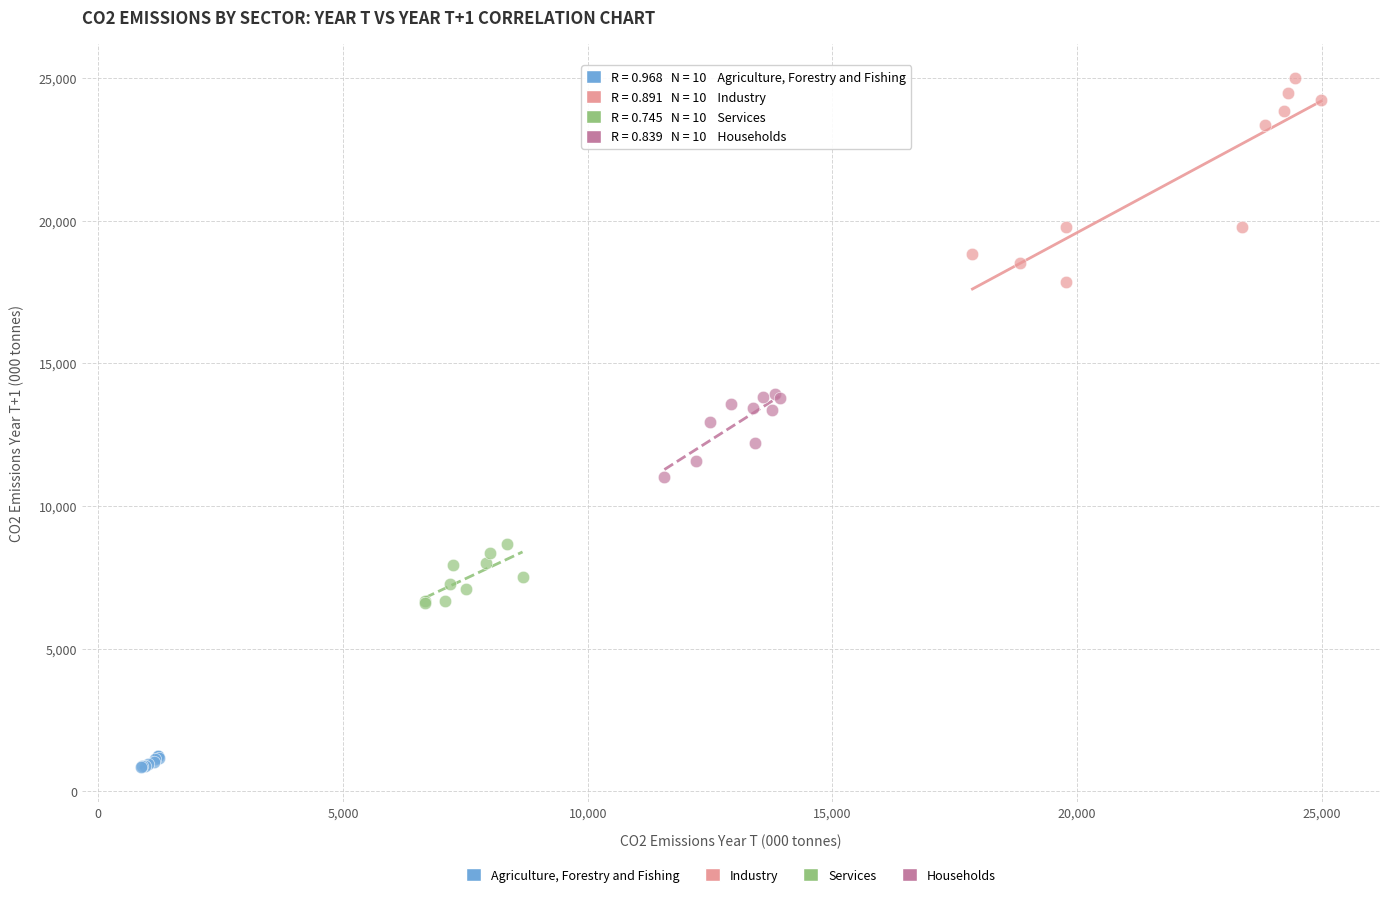

Which series contains the highest Y value?

Industry